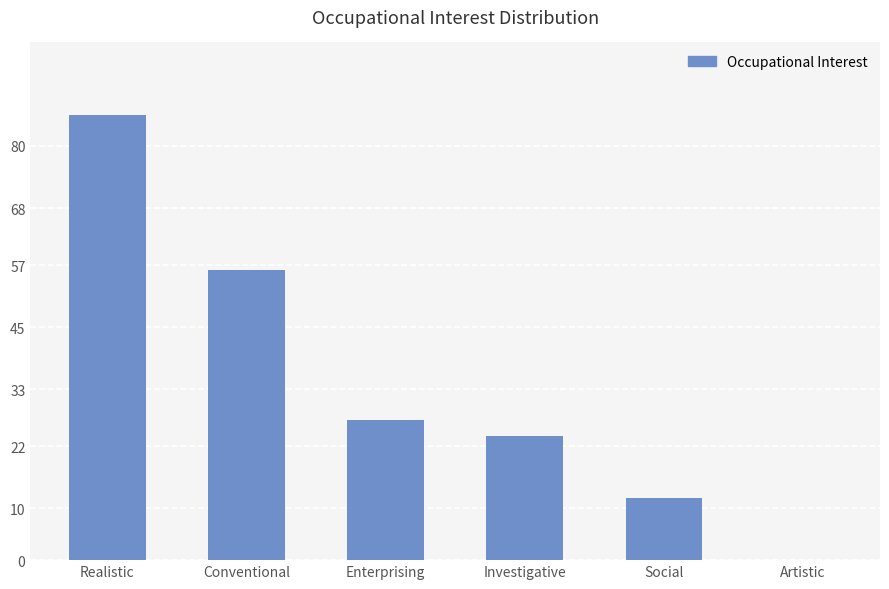

What is the sum of all values?

205